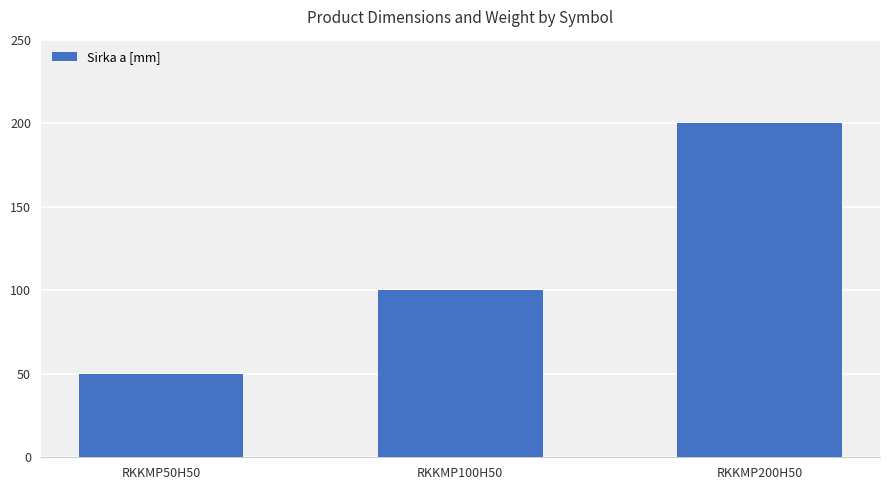

What is the average value?

117